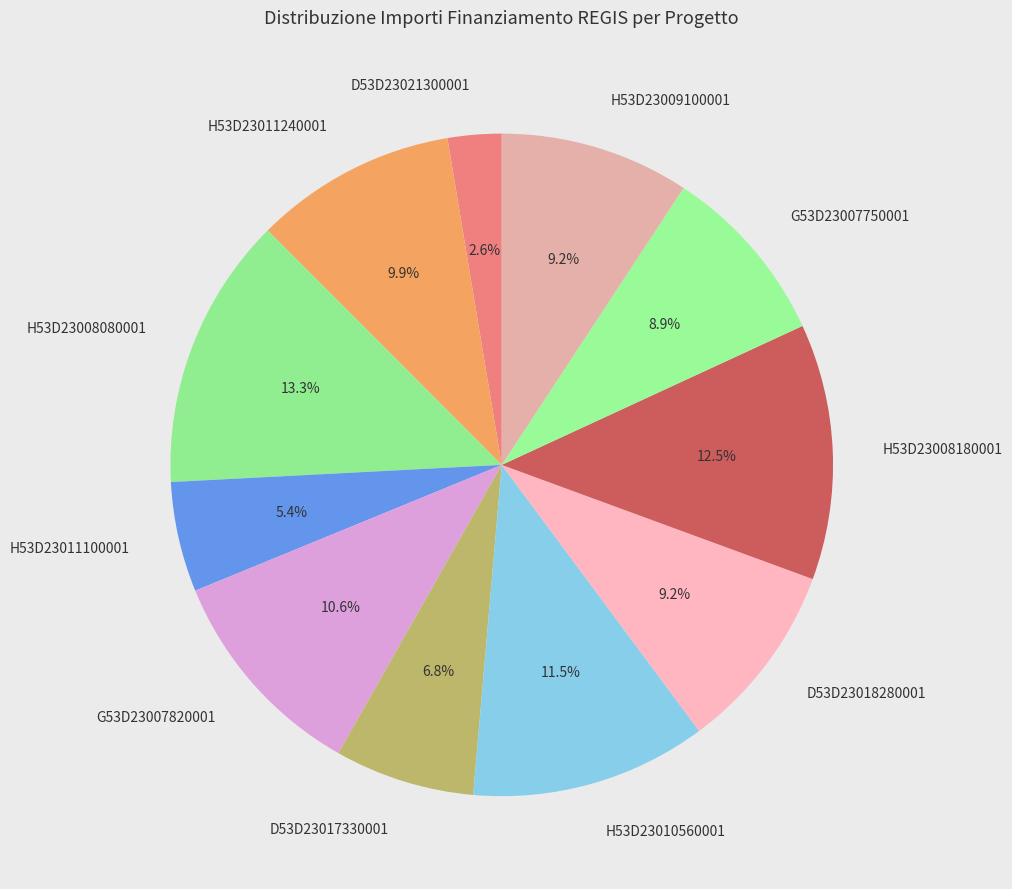

Approximately how many times larger is the value at H53D23009100001 compared to H53D23010560001?

0.8